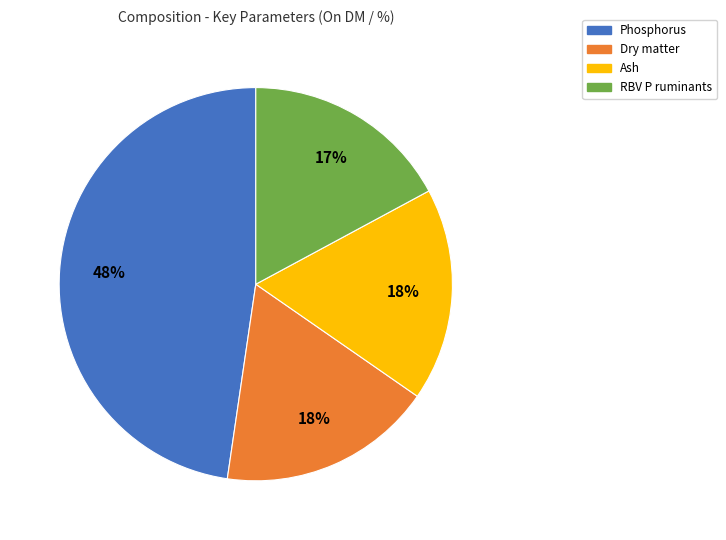

Approximately how many times larger is the value at Ash compared to Dry matter?

1.0